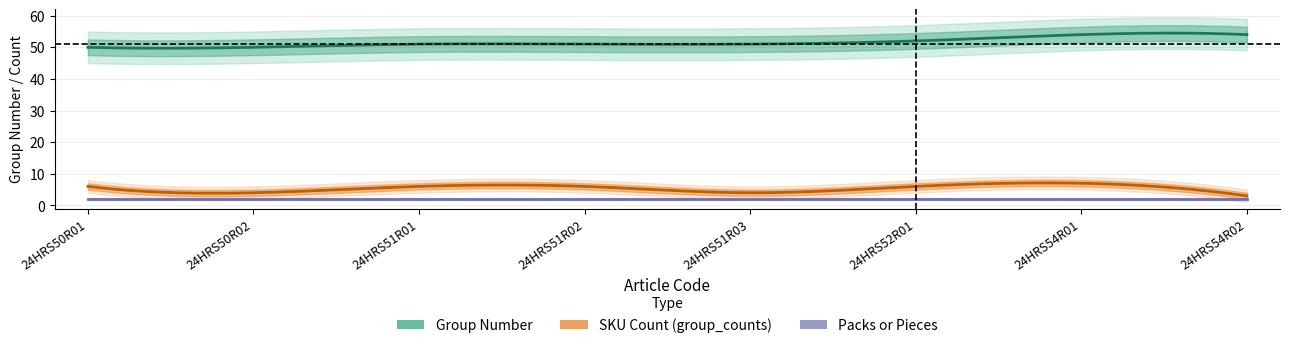

Where is Packs or Pieces nearest to the value 2?

24HRS50R01